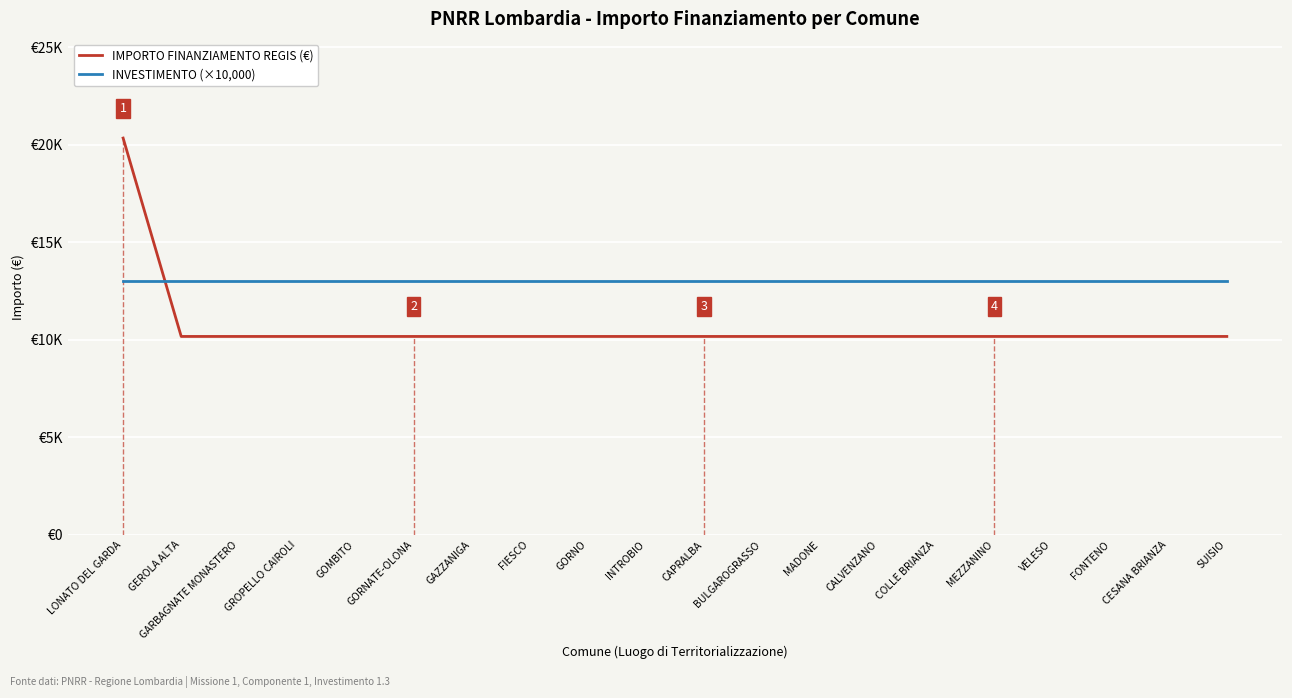

What is the total value across all series at GORNATE-OLONA?

23172